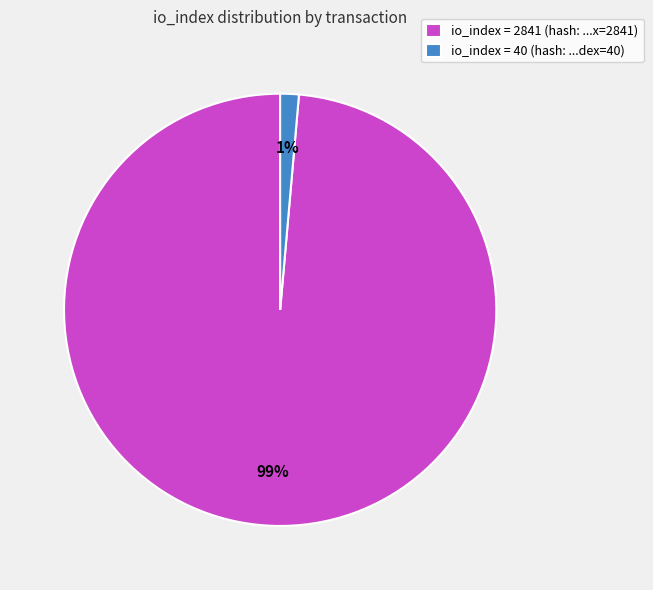

Rank the categories by value from highest to lowest.

io_index = 2841 (hash: ...x=2841), io_index = 40 (hash: ...dex=40)